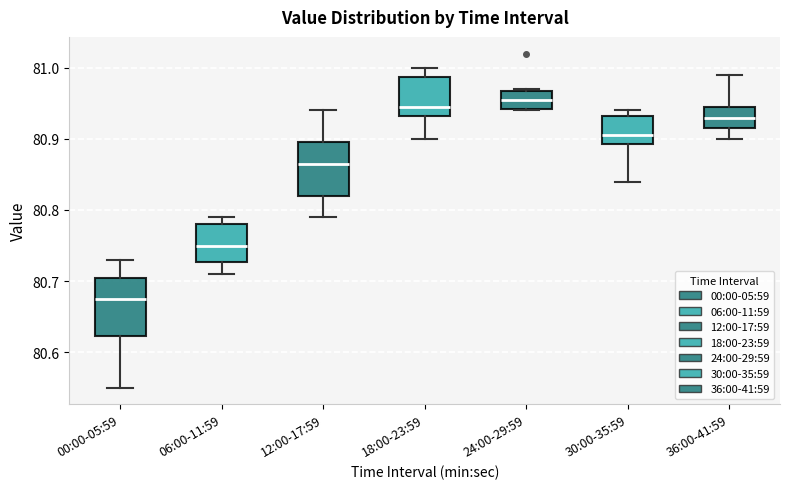

Reading left to right, transcribe this box plot: for each box, give where its median line is, the range the box spans, and where its two whiskers end, as read against the y-axis. The values are not printed on the chart, so give them approximately, as read against the axis.

00:00-05:59: median 80.68, box 80.62 to 80.71, whiskers 80.55 to 80.73
06:00-11:59: median 80.75, box 80.73 to 80.78, whiskers 80.71 to 80.79
12:00-17:59: median 80.87, box 80.82 to 80.90, whiskers 80.79 to 80.94
18:00-23:59: median 80.95, box 80.93 to 80.99, whiskers 80.90 to 81.00
24:00-29:59: median 80.96, box 80.94 to 80.97, whiskers 80.94 to 80.97
30:00-35:59: median 80.91, box 80.89 to 80.93, whiskers 80.84 to 80.94
36:00-41:59: median 80.93, box 80.92 to 80.95, whiskers 80.90 to 80.99